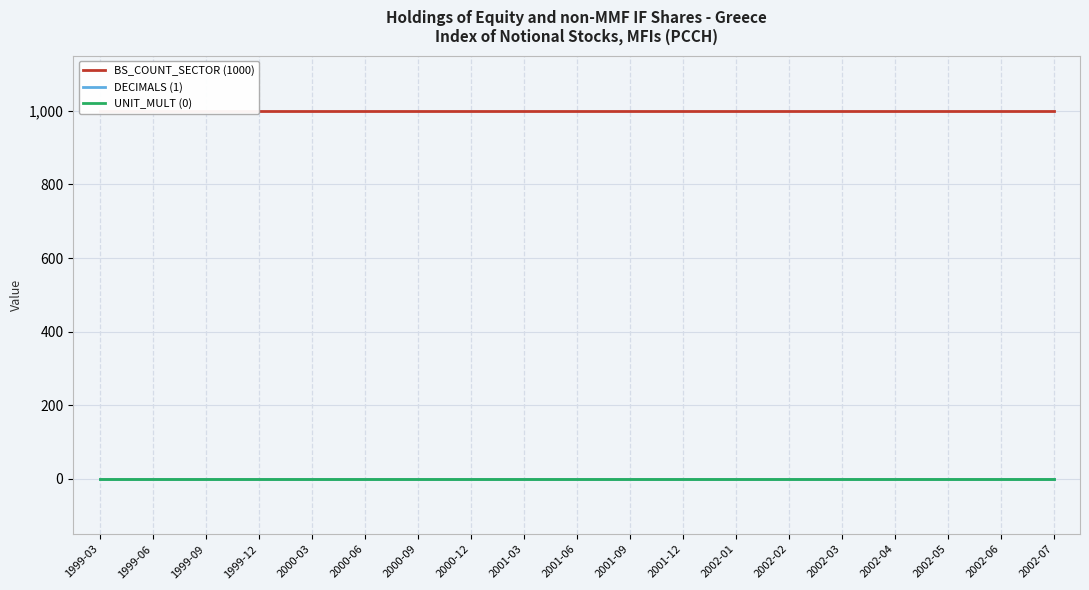

Which series has the largest total across all categories?

BS_COUNT_SECTOR (1000)